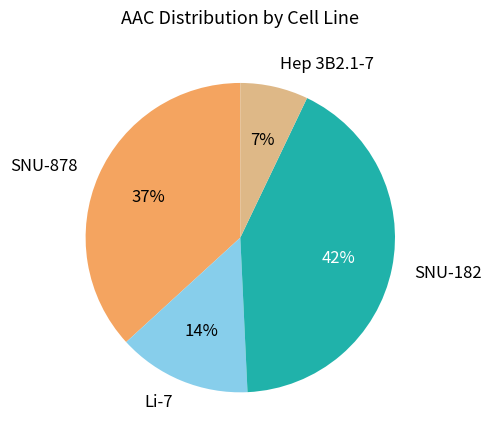

To the nearest percent, what is the average slice percentage?

25%